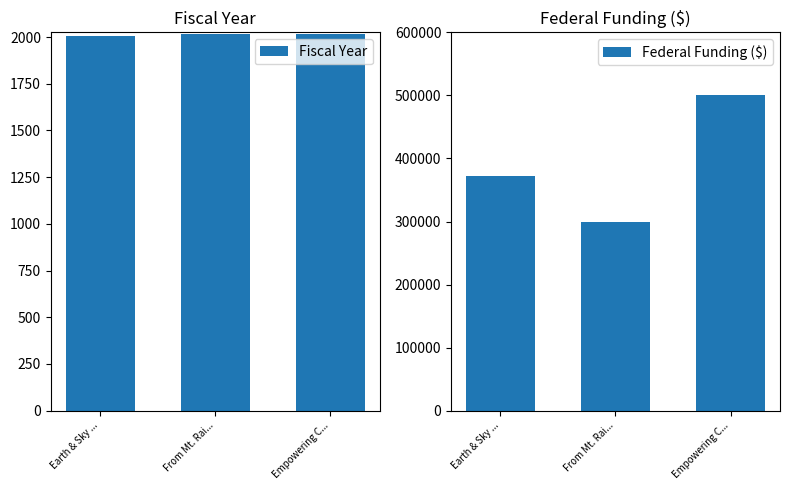

How many groups of bars are there?

3